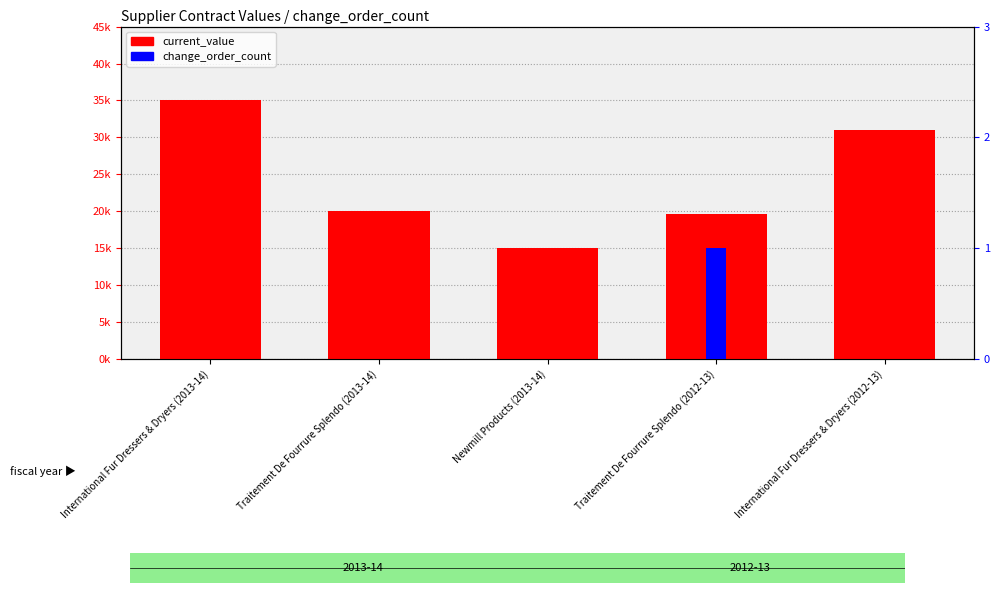

Which series changed the most between International Fur Dressers & Dryers (2013-14) and Traitement De Fourrure Splendo (2013-14)?

current_value